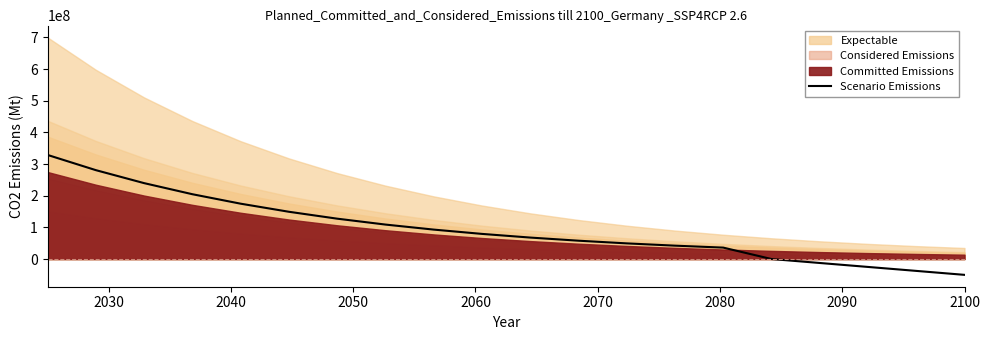

What is the average value?

95754696.0